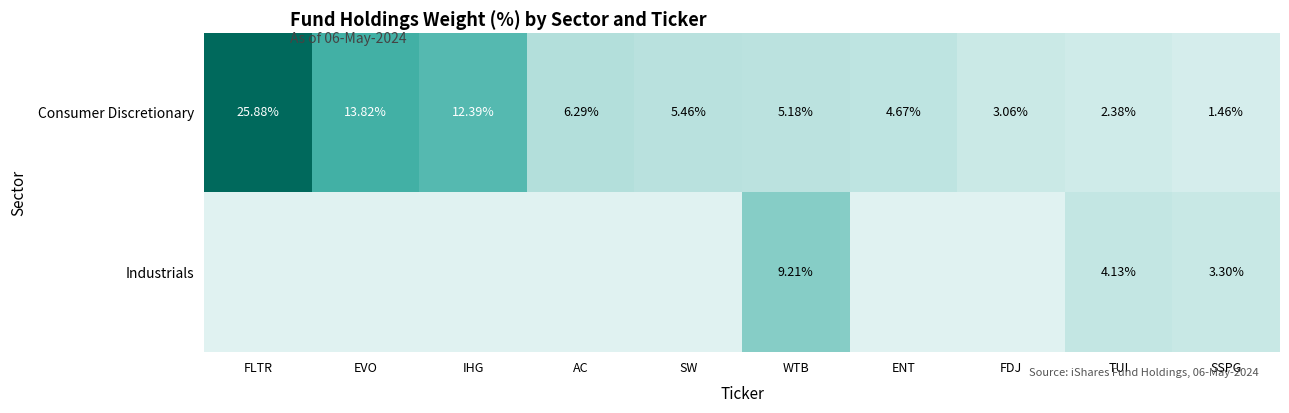

What is the maximum value shown in the chart?

25.9